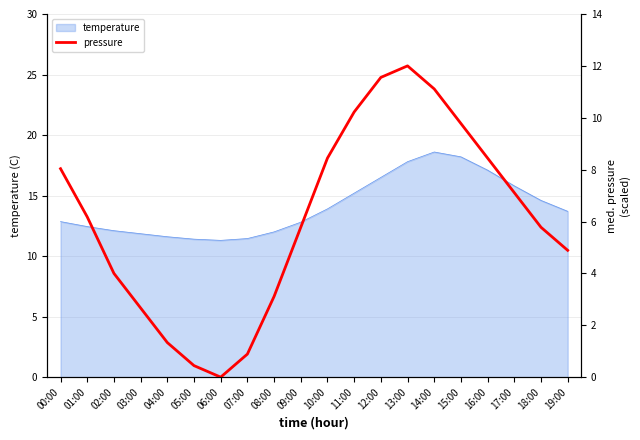

List the labels in order of value, largest first.

13:00, 12:00, 14:00, 11:00, 15:00, 10:00, 16:00, 00:00, 17:00, 01:00, 09:00, 18:00, 19:00, 02:00, 08:00, 03:00, 04:00, 07:00, 05:00, 06:00